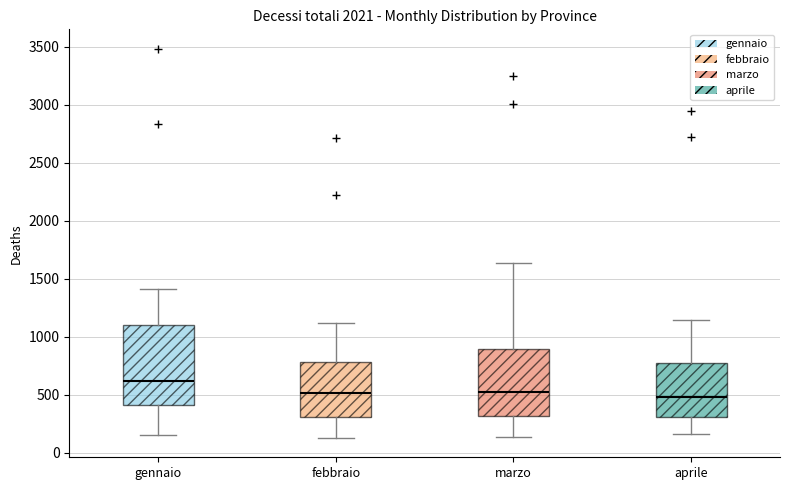

Reading left to right, transcribe this box plot: for each box, give where its median line is, the range the box spans, and where its two whiskers end, as read against the y-axis. The values are not printed on the chart, so give them approximately, as read against the axis.

gennaio: median 600, box 400 to 1100, whiskers 150 to 1400
febbraio: median 500, box 300 to 800, whiskers 150 to 1100
marzo: median 550, box 300 to 900, whiskers 150 to 1650
aprile: median 500, box 300 to 750, whiskers 150 to 1150